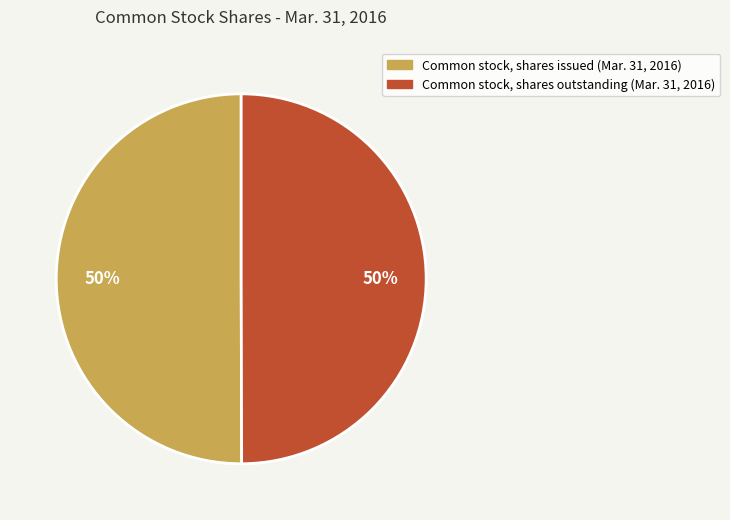

To the nearest percent, what portion does Common stock, shares outstanding (Mar. 31, 2016) represent?

50%